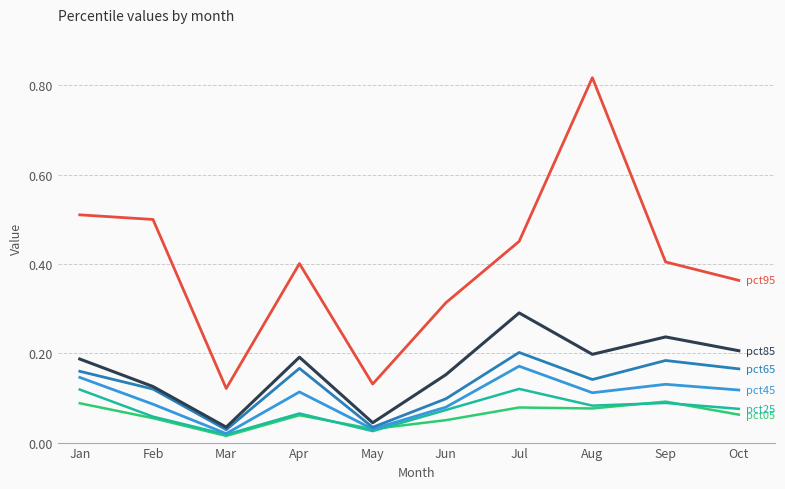

What is the total value across all series at Feb?

0.9